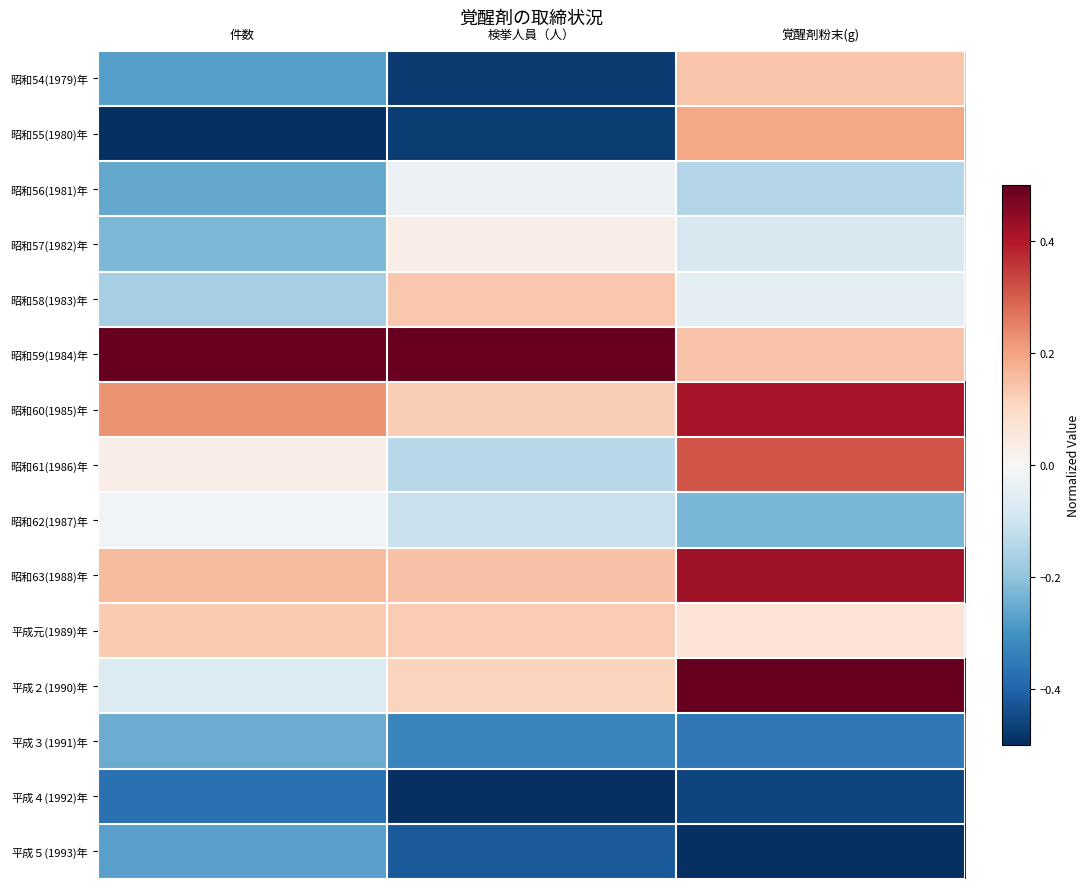

Which category has the lowest value across all series?

件数